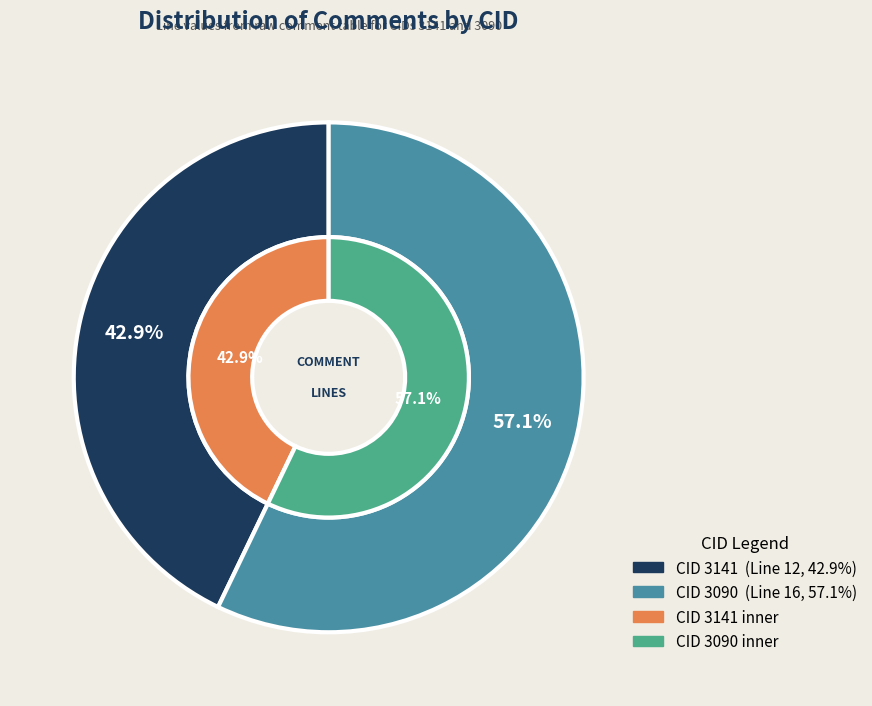

To the nearest percent, what is the combined percentage of 3090 and 3141?

100%